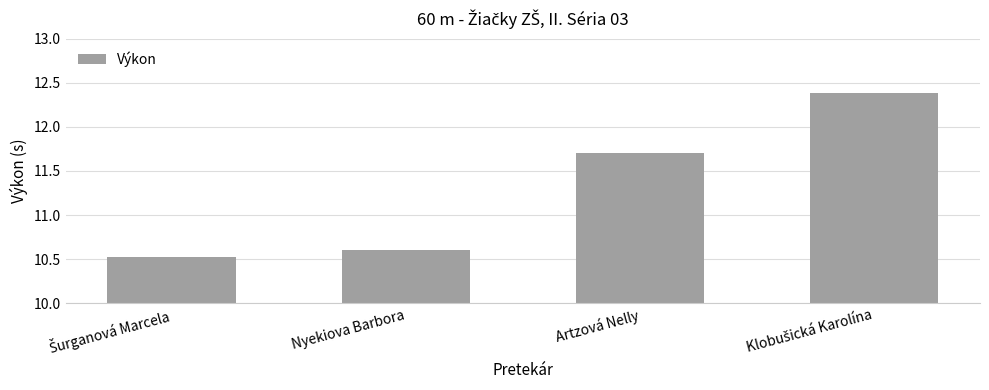

True or false: the data shows 11.7 at Artzová Nelly.

True